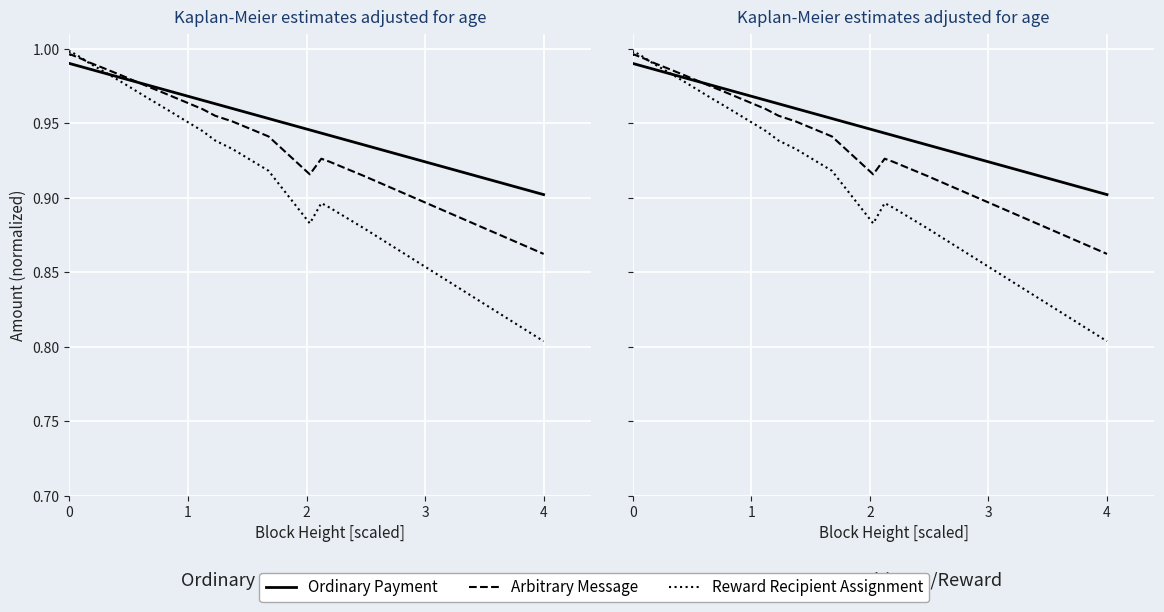

Which series has the largest range (max minus min)?

Reward Recipient Assignment